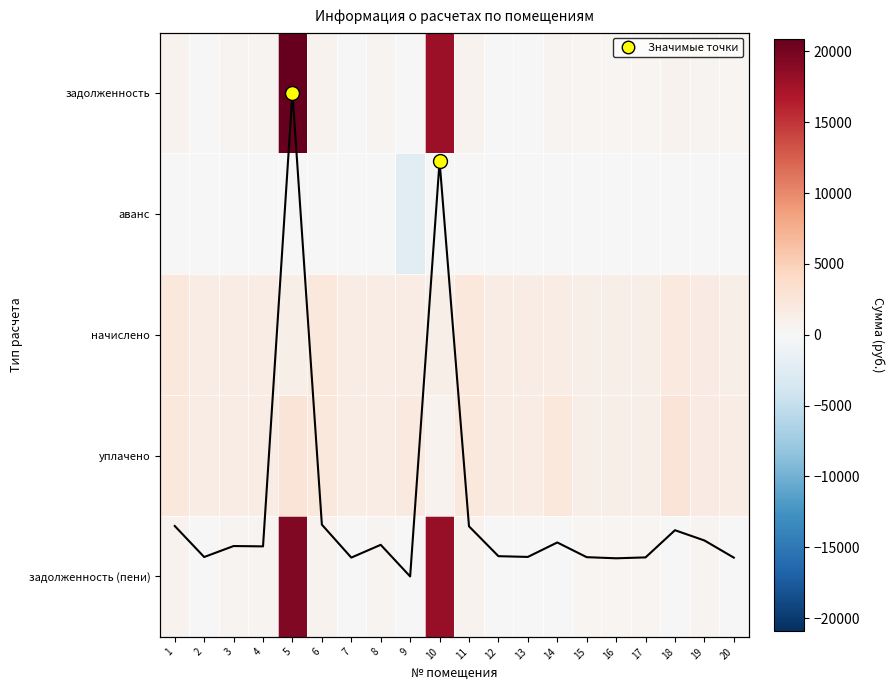

Reading left to right, list all the values displayed in this chart.

задолженность: 1=738.6	2=0.0	3=517.4	4=513.7	5=20900.6	6=753.4	7=0.0	8=530.9	9=0.0	10=17893.0	11=734.9	12=0.0	13=0.0	14=638.1	15=394.5	16=382.2	17=392.1	18=691.9	19=578.9	20=389.6
аванс: 1=0.0	2=0.0	3=0.0	4=0.0	5=0.0	6=0.0	7=0.0	8=0.0	9=-2193.2	10=0.0	11=0.0	12=0.0	13=0.0	14=0.0	15=0.0	16=0.0	17=0.0	18=0.0	19=0.0	20=0.0
начислено: 1=2215.9	2=1585.4	3=1552.2	4=1541.2	5=1157.7	6=2260.1	7=1559.6	8=1592.8	9=1574.3	10=1150.3	11=2204.8	12=1622.3	13=1589.1	14=1589.1	15=1183.5	16=1146.7	17=1176.2	18=2075.8	19=1736.6	20=1168.8
уплачено: 1=2215.9	2=1585.4	3=1552.2	4=1541.2	5=2697.0	6=2260.1	7=1559.8	8=1592.8	9=2074.5	10=777.2	11=2204.8	12=1622.3	13=1589.1	14=2227.2	15=1183.5	16=1146.7	17=1176.2	18=2767.7	19=1736.6	20=1558.4
задолженность (пени): 1=738.6	2=0.0	3=517.4	4=513.7	5=19361.3	6=753.4	7=0.0	8=530.9	9=0.0	10=18266.2	11=734.9	12=0.0	13=0.0	14=0.0	15=394.5	16=382.2	17=392.1	18=0.0	19=578.9	20=0.0